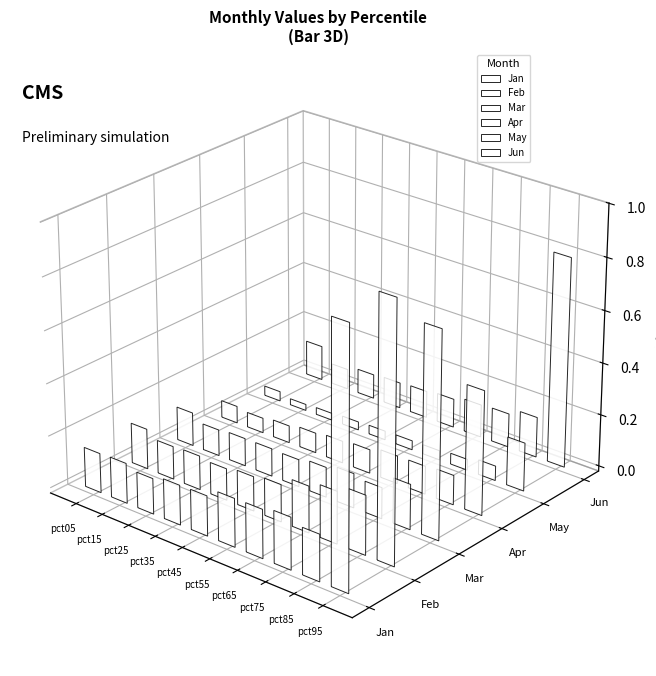

Rank the categories by Feb value from lowest to highest.

pct35, pct15, pct25, pct45, pct55, pct05, pct65, pct75, pct85, pct95